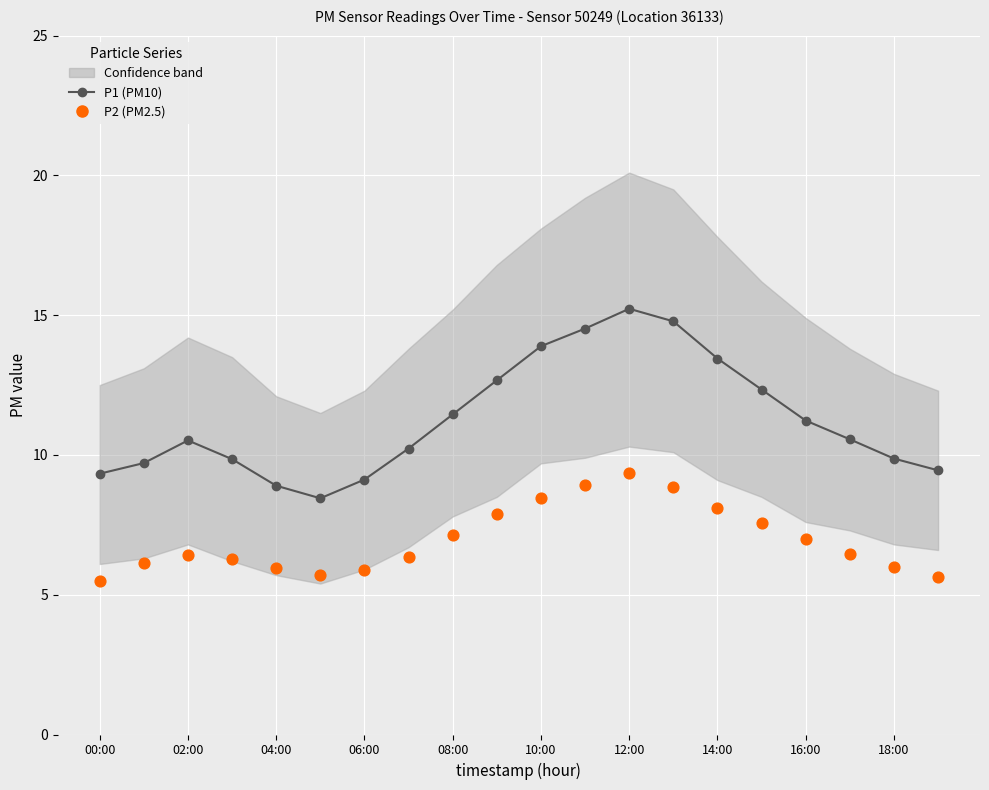

Which series contains the lowest Y value?

P2 (PM2.5)